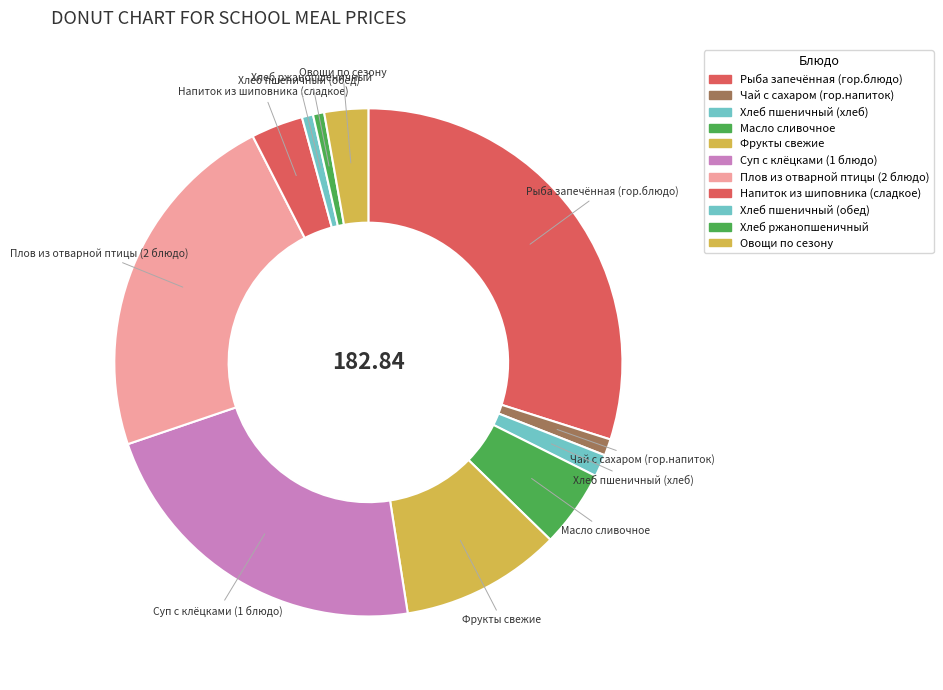

What percentage is NOT represented by Напиток из шиповника (сладкое)?

96.7%